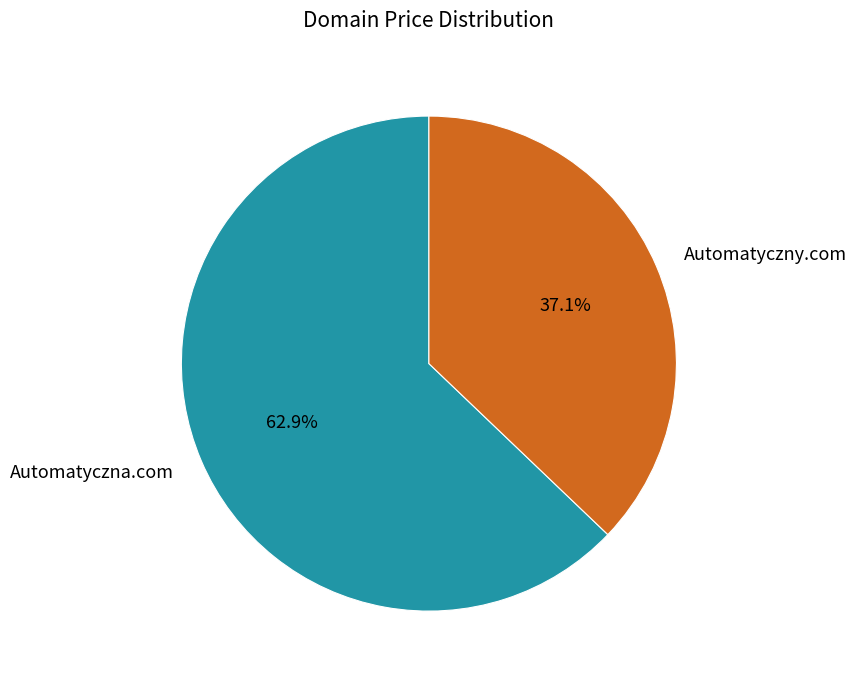

Count the number of slices in the pie.

2